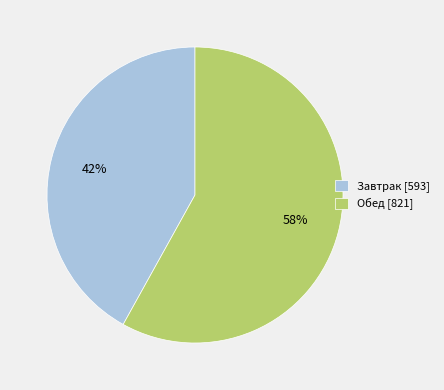

To the nearest percent, what portion does Завтрак [593] represent?

42%